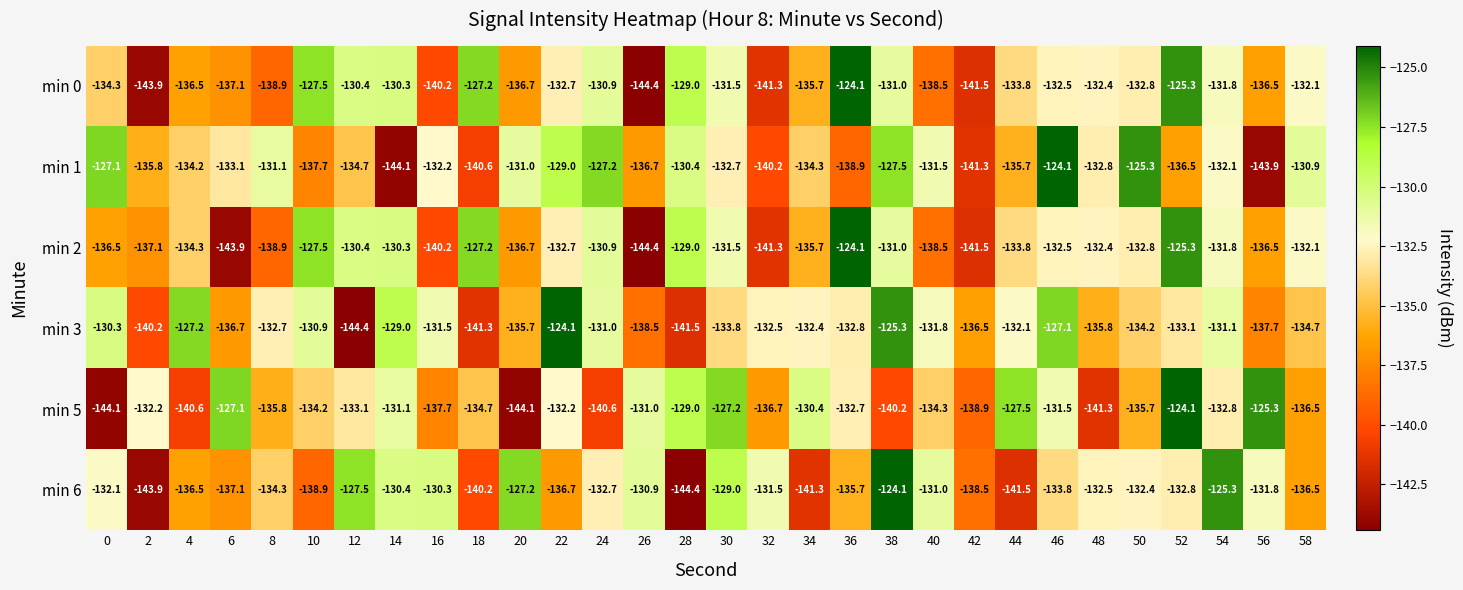

Which category has the highest value in the min 1 series?

46